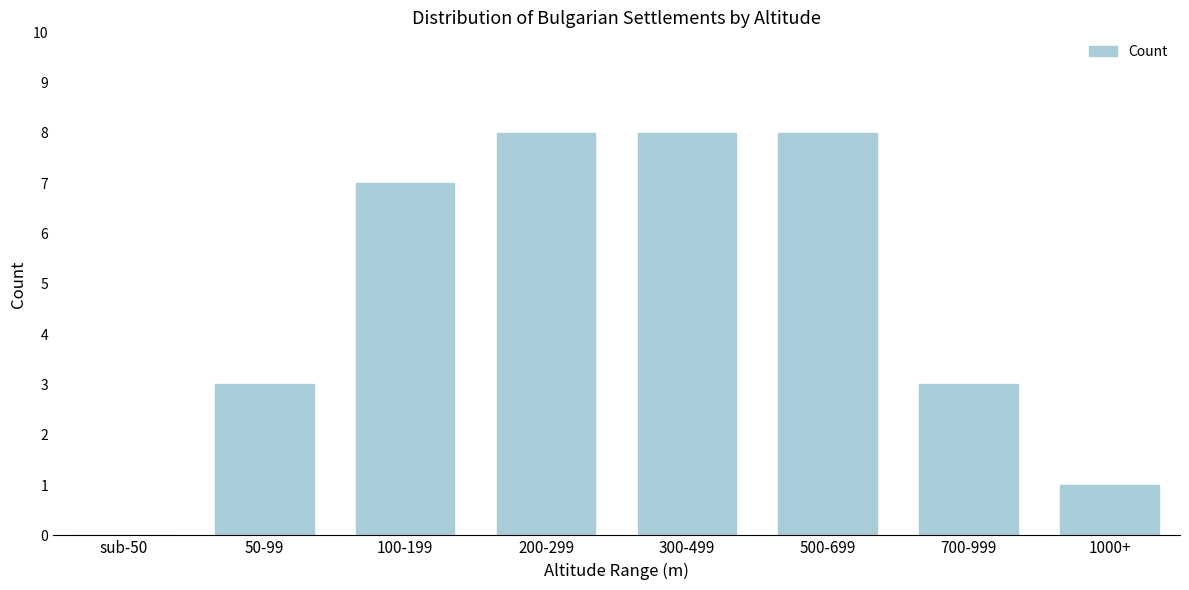

Reading left to right, transcribe all the data shown in this chart.

sub-50=0	50-99=3	100-199=7	200-299=8	300-499=8	500-699=8	700-999=3	1000+=1